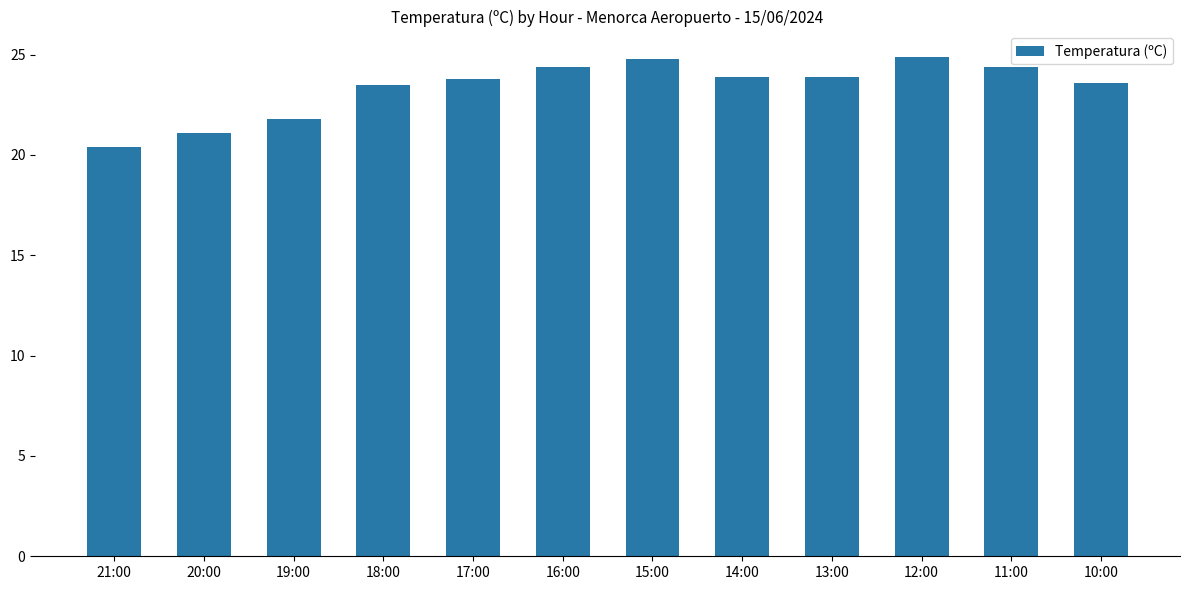

What is the label of the 9th bar from the right?

18:00